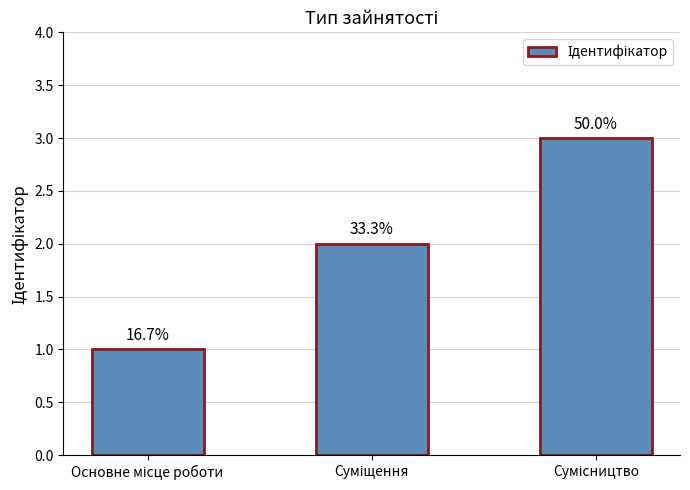

Is it true that the value at Суміщення is 2?

True